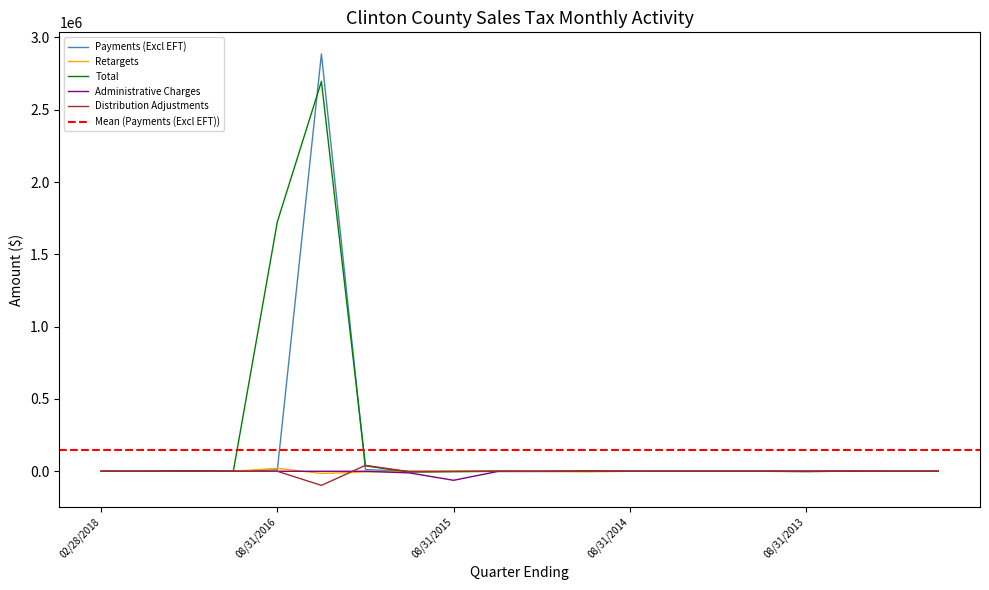

True or false: Administrative Charges and Payments (Excl EFT) intersect in this chart.

True